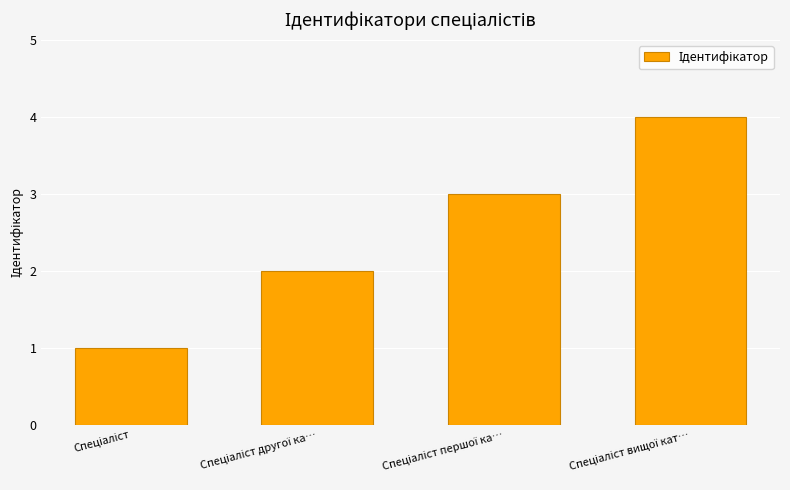

What is the greatest value displayed?

4